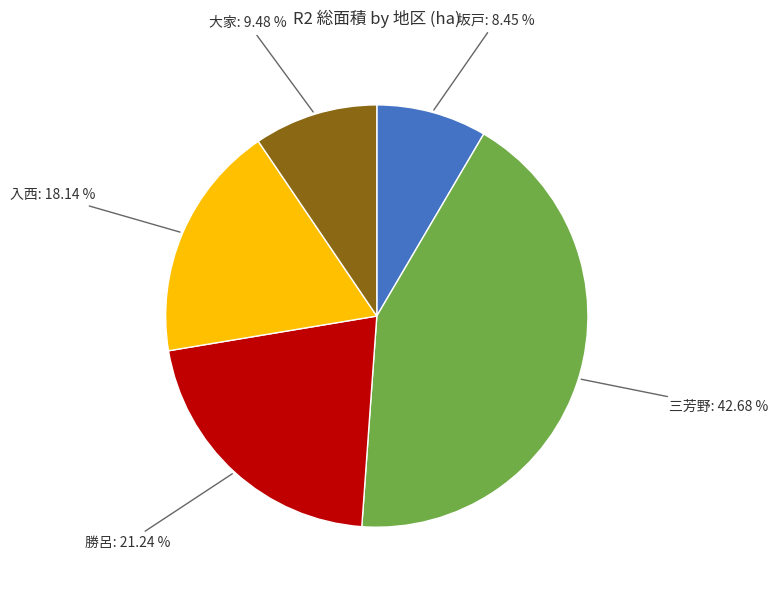

Is there a majority slice in this chart?

No